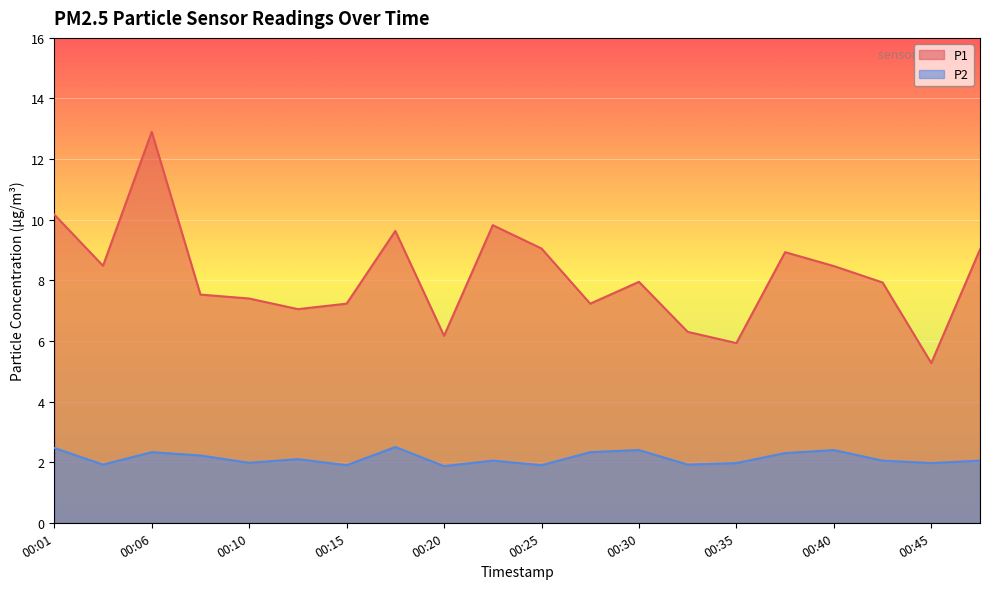

Reading left to right, list all the values displayed in this chart.

P1: 00:01=10.2	00:03=8.5	00:06=12.9	00:08=7.5	00:10=7.4	00:13=7.0	00:15=7.2	00:18=9.6	00:20=6.2	00:23=9.8	00:25=9.1	00:27=7.2	00:30=8.0	00:32=6.3	00:35=5.9	00:37=8.9	00:40=8.5	00:42=7.9	00:45=5.3	00:47=9.0
P2: 00:01=2.5	00:03=1.9	00:06=2.3	00:08=2.2	00:10=2.0	00:13=2.1	00:15=1.9	00:18=2.5	00:20=1.9	00:23=2.0	00:25=1.9	00:27=2.3	00:30=2.4	00:32=1.9	00:35=2.0	00:37=2.3	00:40=2.4	00:42=2.0	00:45=2.0	00:47=2.0